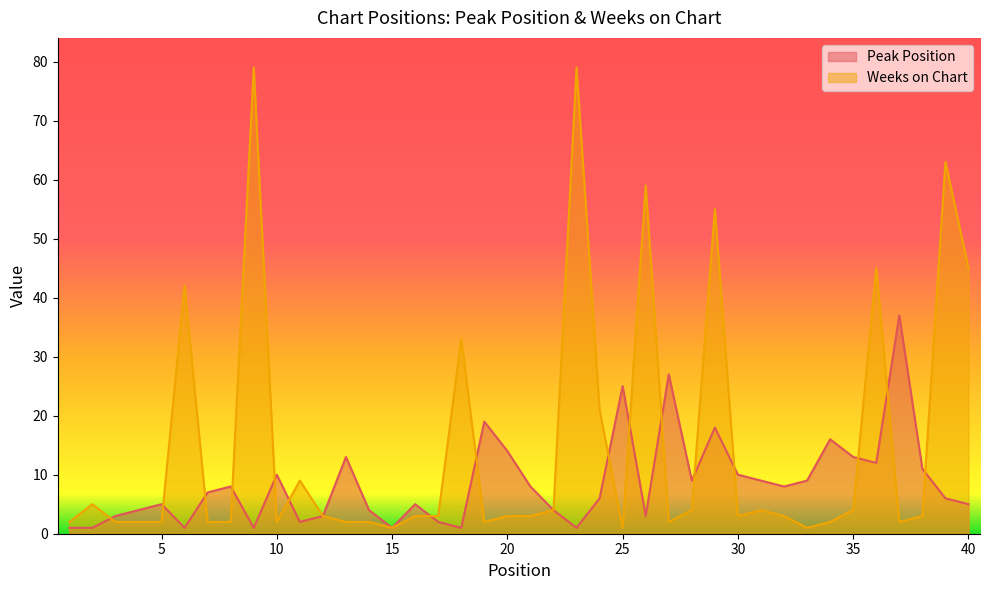

Which series ends up on top after the final intersection of Peak Position and Weeks on Chart?

Weeks on Chart